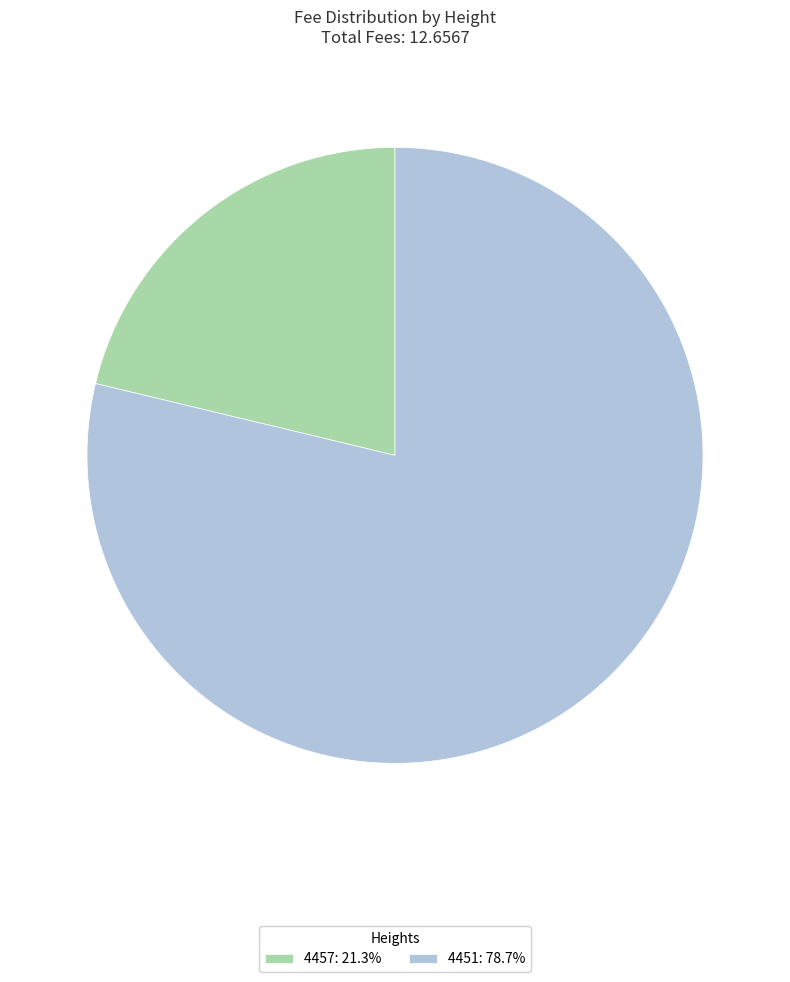

Combined, do 4457: 21.3% and 4451: 78.7% account for over 50%?

Yes